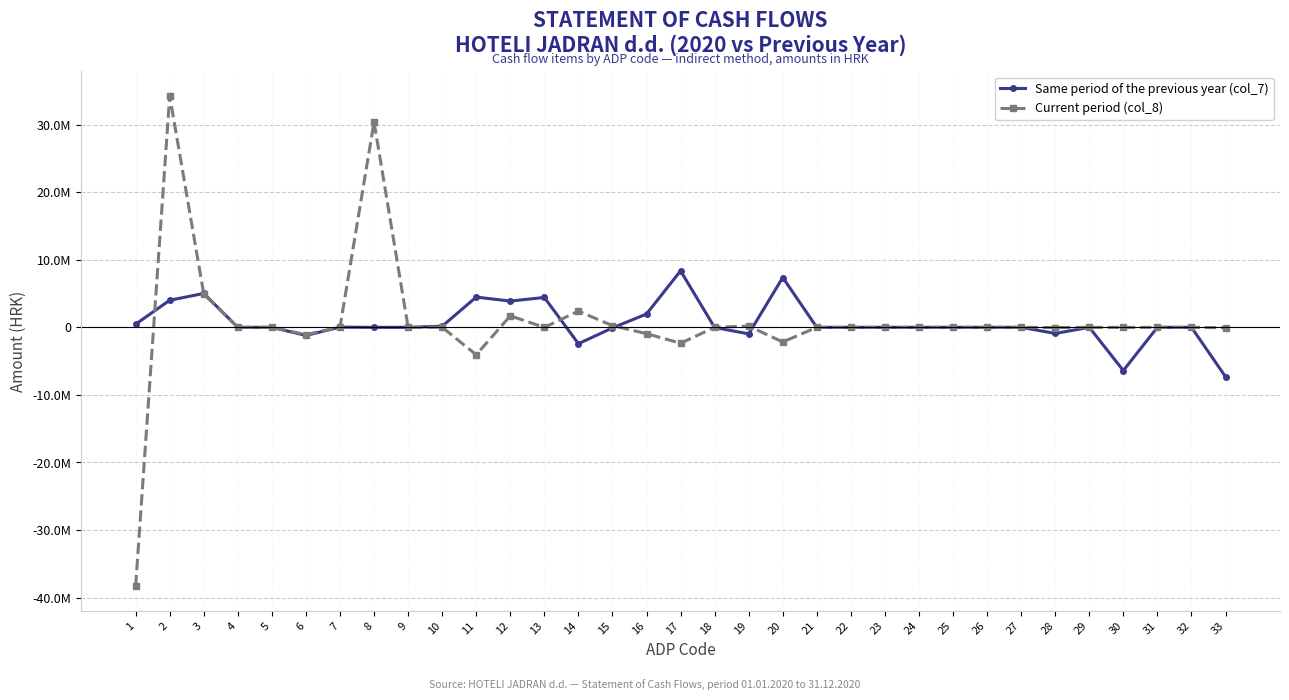

Which series has the widest spread of values?

Current period (col_8)